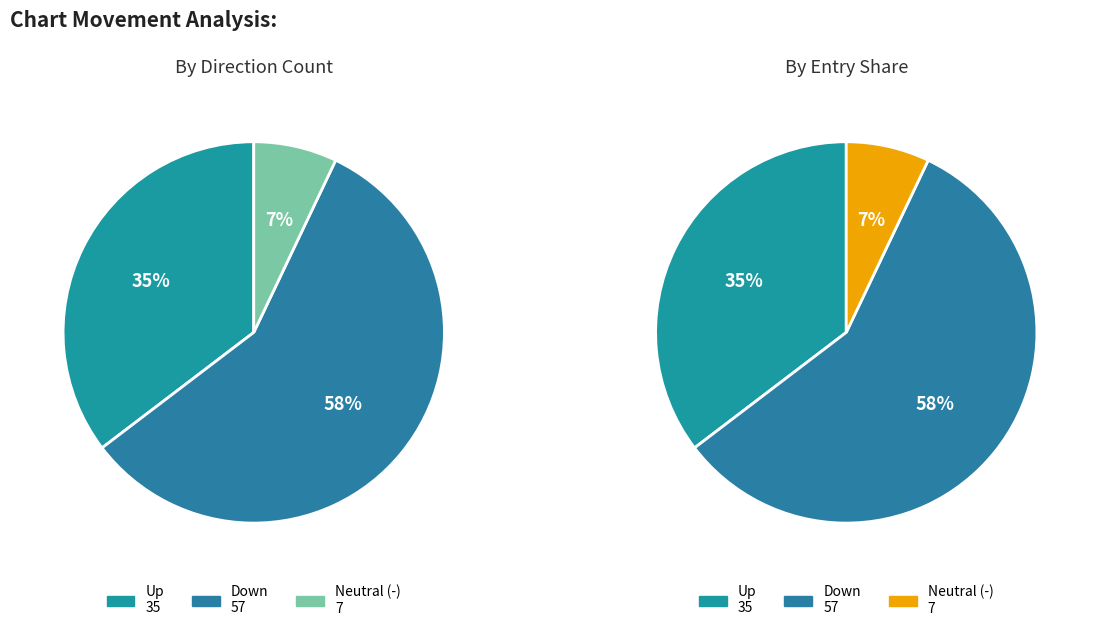

To the nearest percent, what is the difference between the - and down slice percentages?

51%